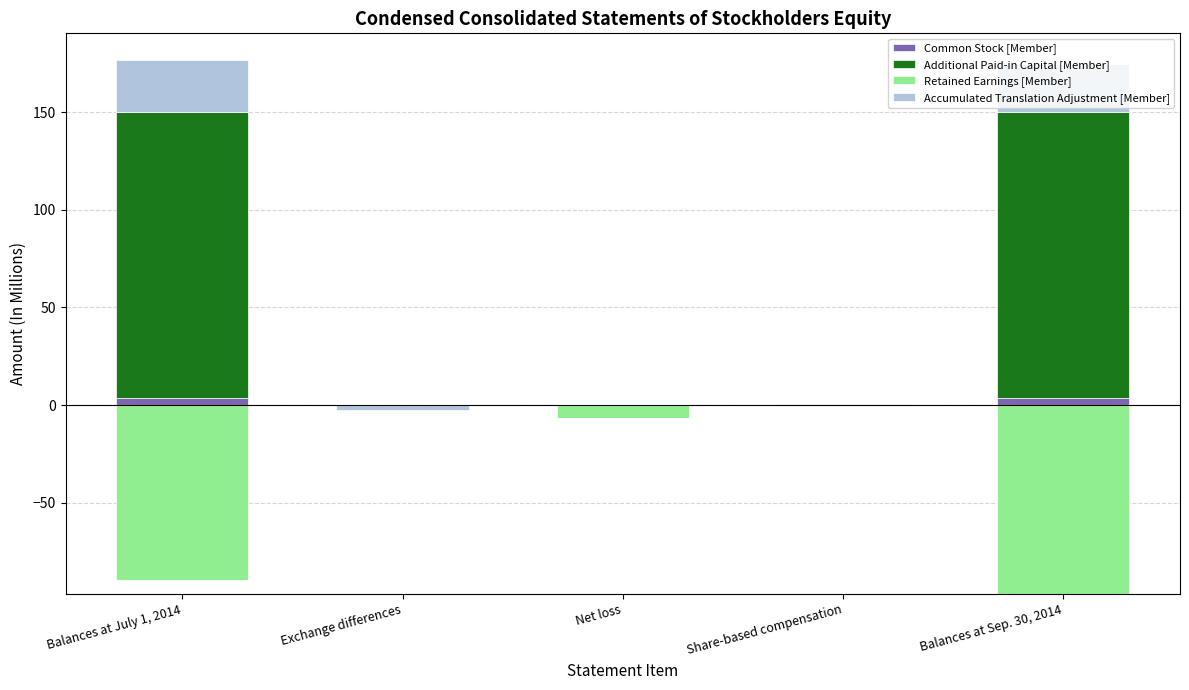

Count the number of data series in this chart.

4